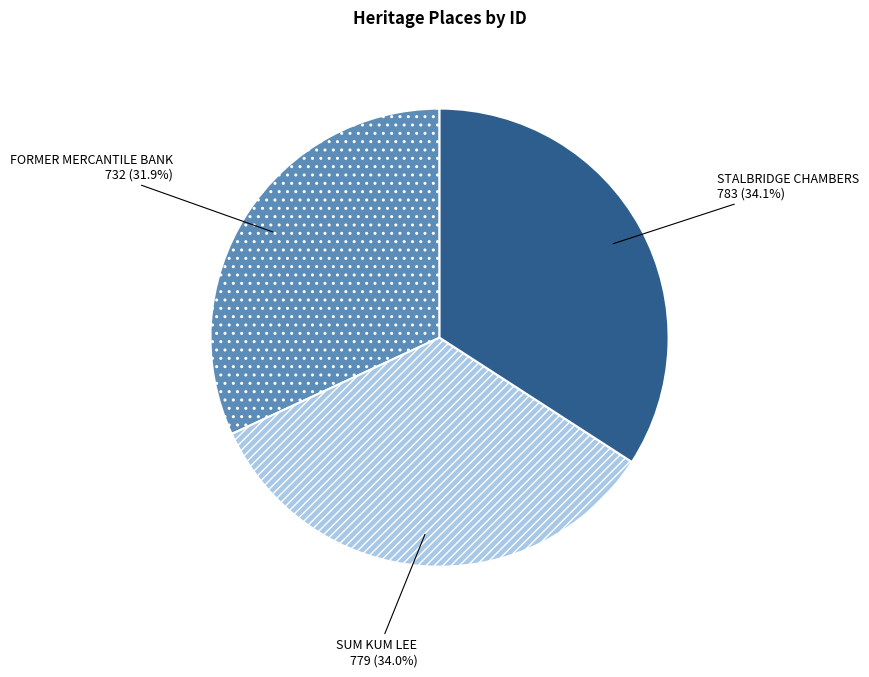

Combined, what portion of the pie is FORMER MERCANTILE BANK and STALBRIDGE CHAMBERS?

66.0%